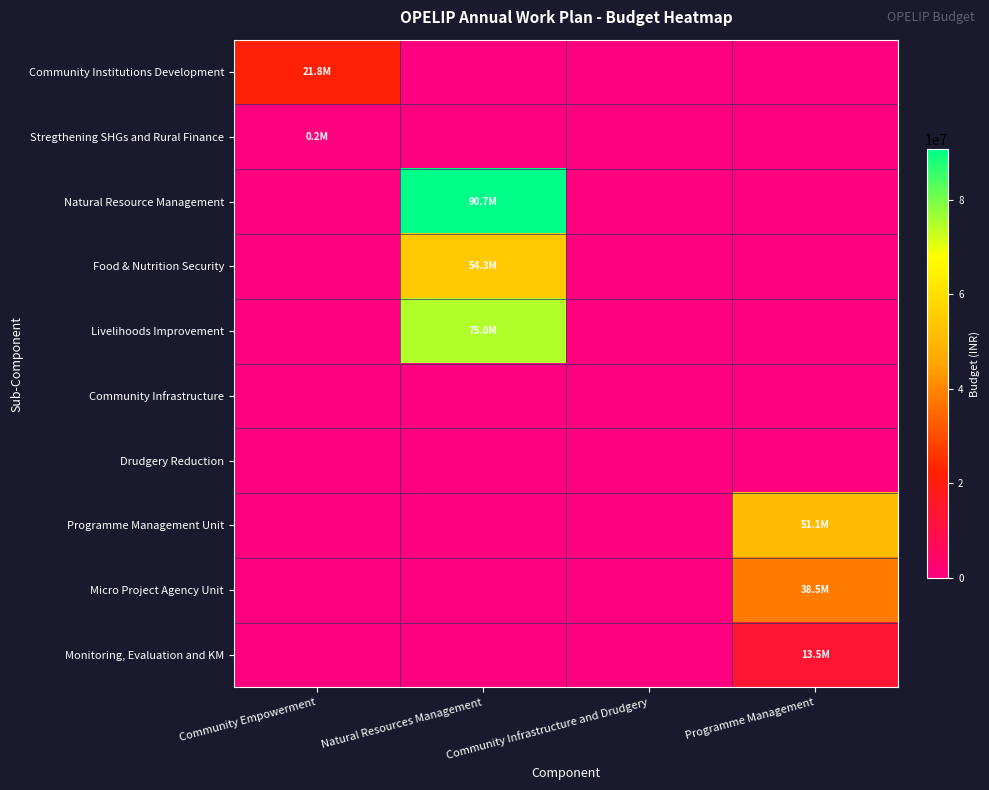

Which series has the largest total across all categories?

Natural Resource Management